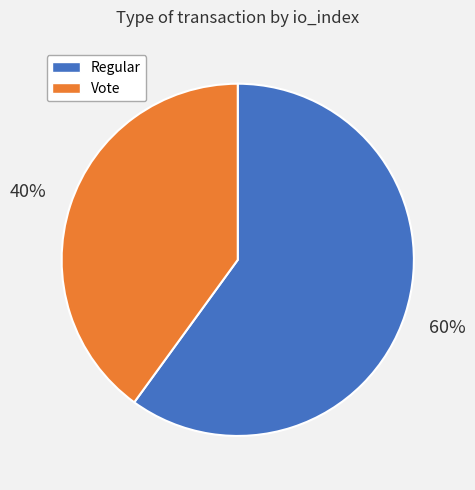

Which slice is the smallest?

Vote